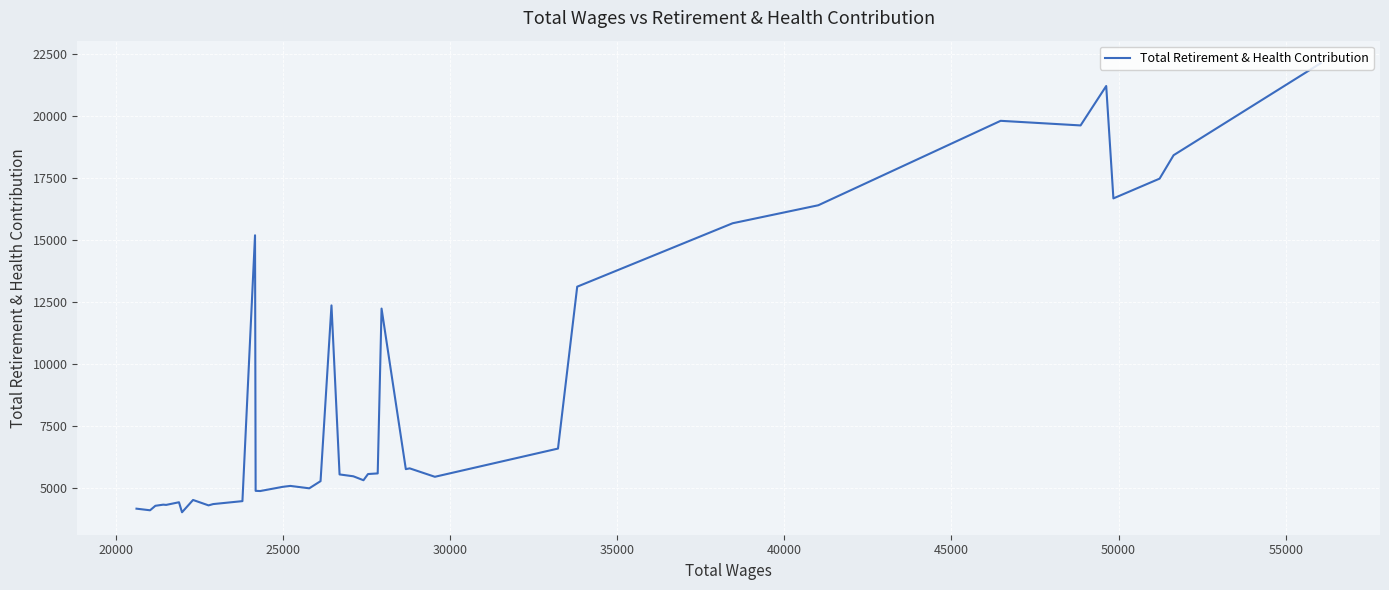

How many data points are above 5464?

19